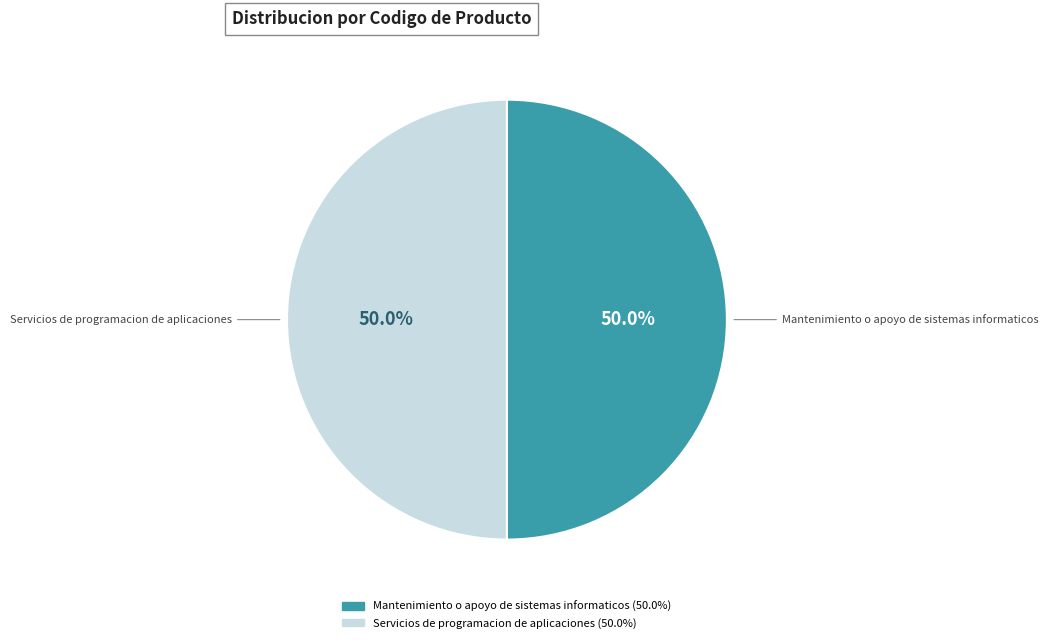

What percentage is the Mantenimiento o apoyo de sistemas informaticos slice, to the nearest percent?

50%